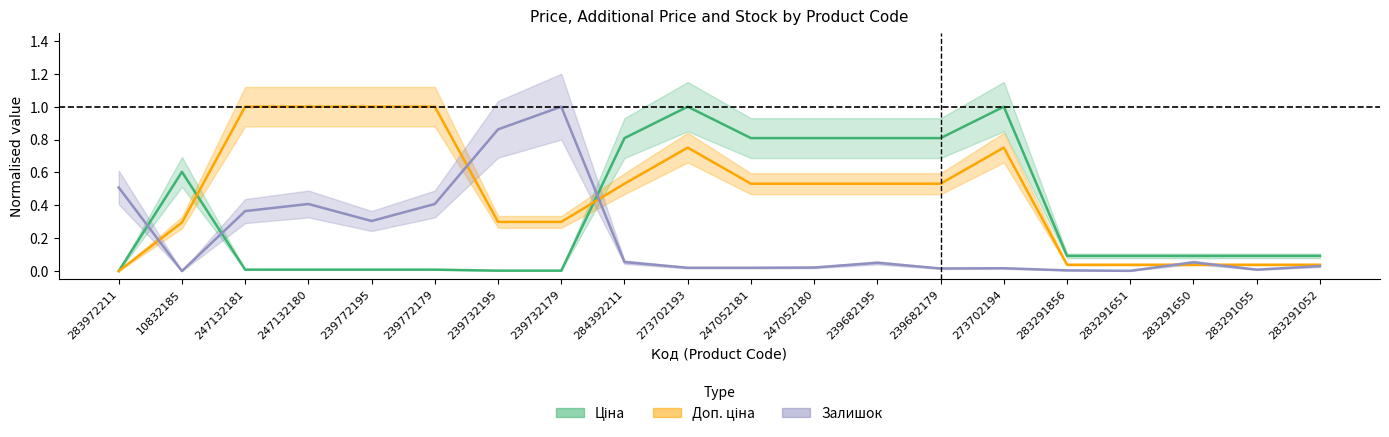

How many times do Ціна and Доп. ціна cross each other?

2